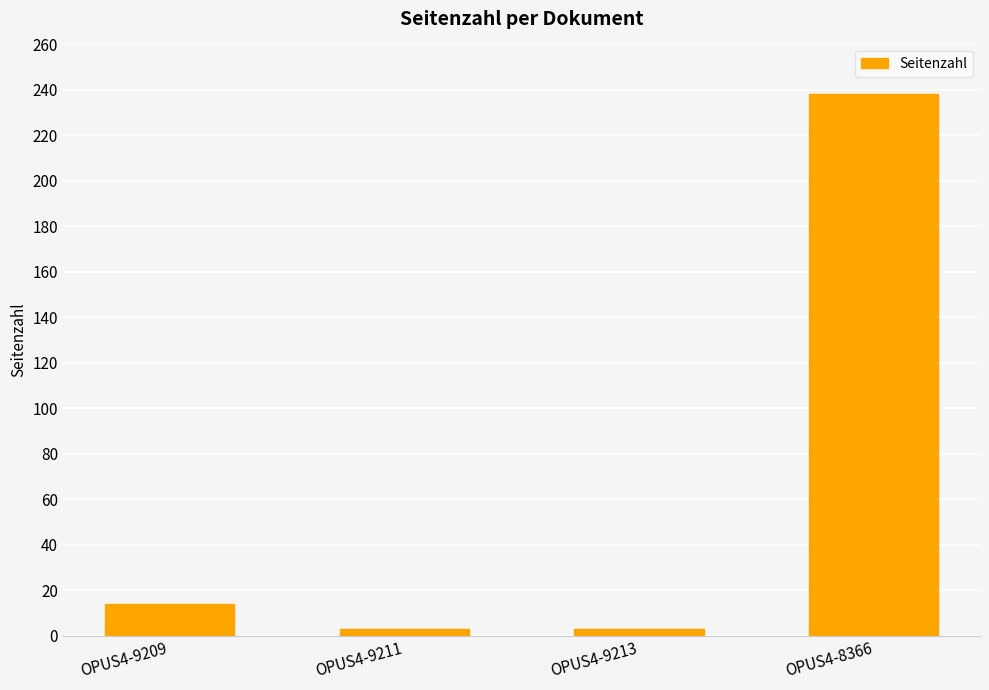

How many data points are less than 14?

2